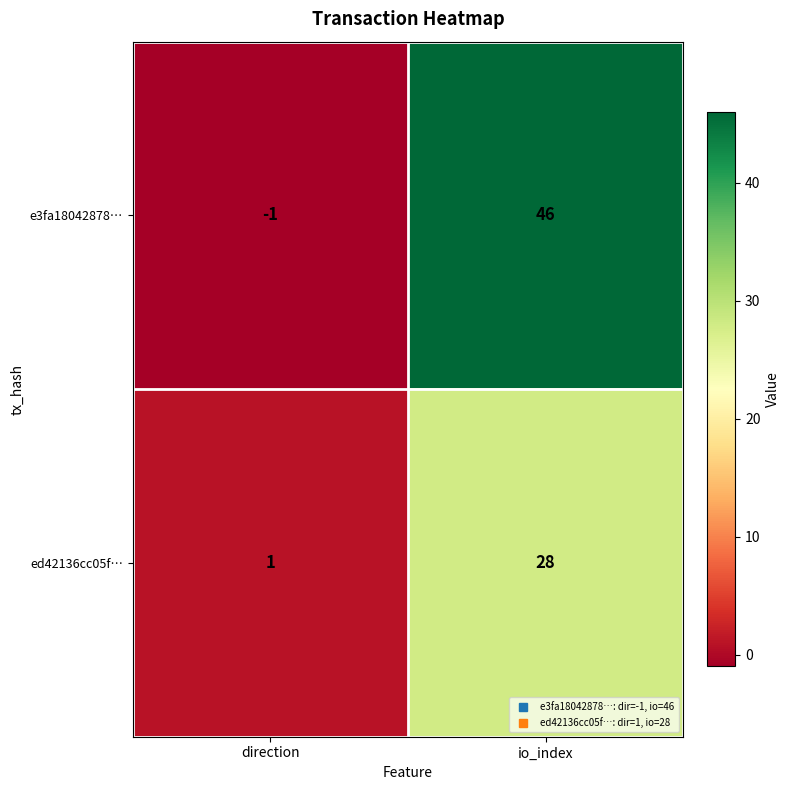

True or false: e3fa18042878… has a value of -2 at direction.

False